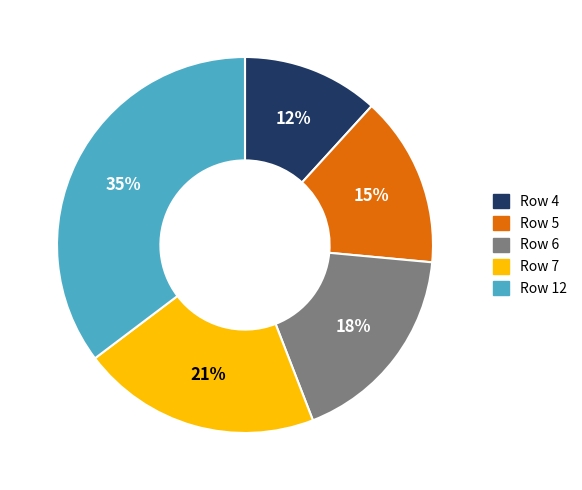

To the nearest percent, what is the average slice percentage?

20%